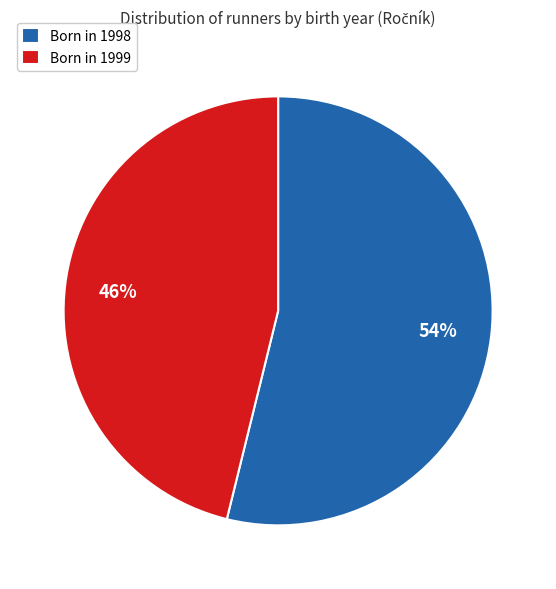

To the nearest percent, what is the difference between the largest and smallest slice percentages?

8%